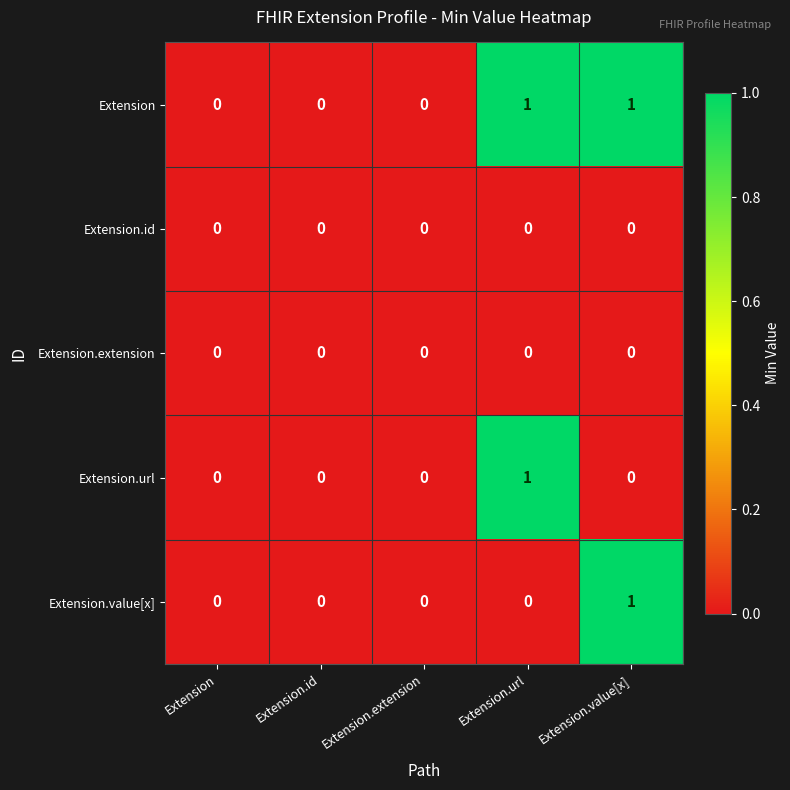

Which series has the largest total across all categories?

Extension